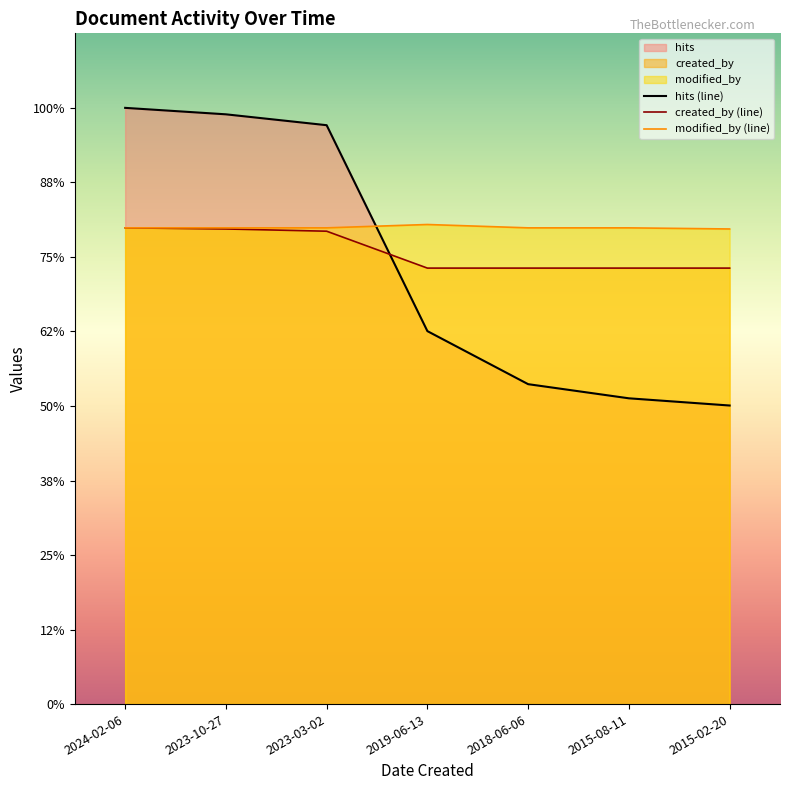

Reading right to left, transcribe all the data shown in this chart.

hits: 2015-02-20=8012.5	2015-08-11=8205.7	2018-06-06=8585.3	2019-06-13=10008.8	2023-03-02=15534.8	2023-10-27=15826.7	2024-02-06=16000.0
created_by: 2015-02-20=11700.0	2015-08-11=11700.0	2018-06-06=11700.0	2019-06-13=11700.0	2023-03-02=12690.0	2023-10-27=12750.0	2024-02-06=12780.0
modified_by: 2015-02-20=12750.0	2015-08-11=12780.0	2018-06-06=12780.0	2019-06-13=12870.0	2023-03-02=12780.0	2023-10-27=12780.0	2024-02-06=12780.0